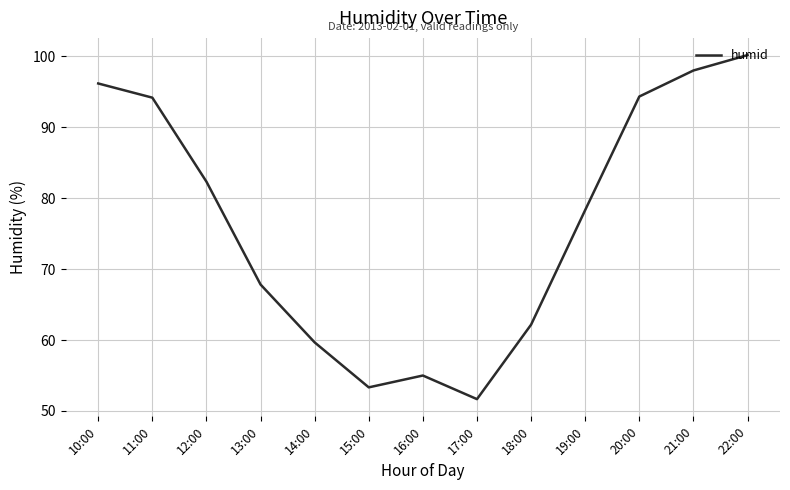

Does the chart have visible grid lines?

Yes